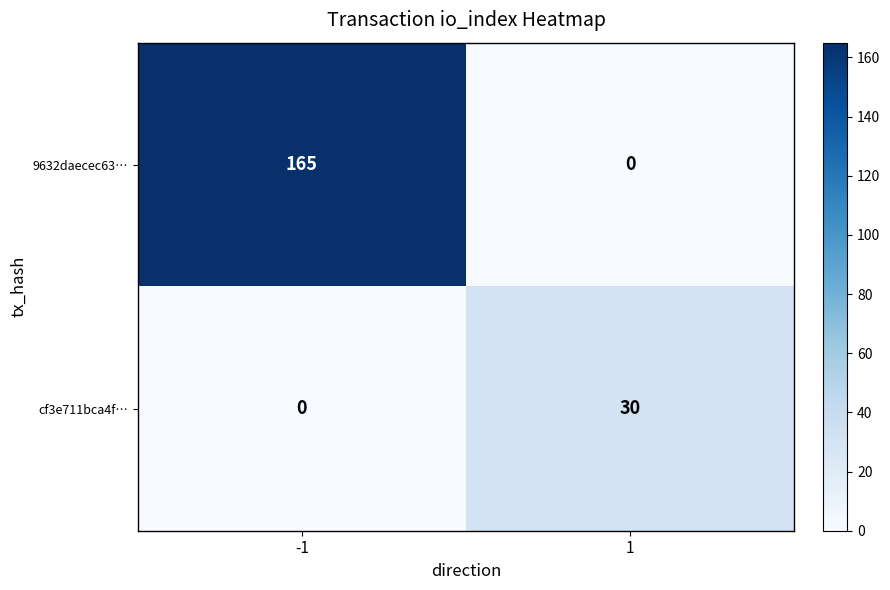

True or false: 9632daecec63… has a value of 0 at 1.

True